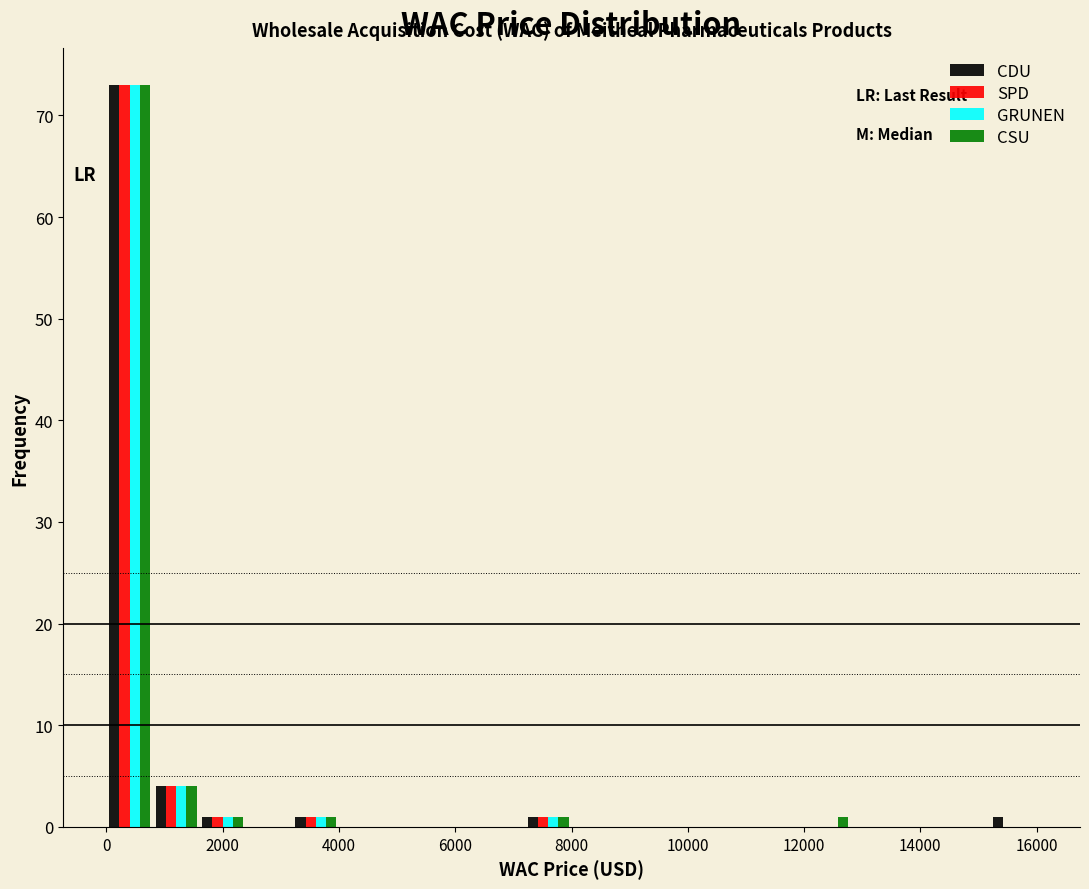

Reading left to right, transcribe this chart: for each range on the x-axis, give the height of each series' bar. The values are not printed on the chart, so give them approximately, as read against the axis.

0 to 800: CDU=73	SPD=73	GRUNEN=73	CSU=73
800 to 1600: CDU=4	SPD=4	GRUNEN=4	CSU=4
1600 to 2400: CDU=1	SPD=1	GRUNEN=1	CSU=1
2400 to 3200: CDU=0	SPD=0	GRUNEN=0	CSU=0
3200 to 4000: CDU=1	SPD=1	GRUNEN=1	CSU=1
4000 to 4800: CDU=0	SPD=0	GRUNEN=0	CSU=0
4800 to 5600: CDU=0	SPD=0	GRUNEN=0	CSU=0
5600 to 6400: CDU=0	SPD=0	GRUNEN=0	CSU=0
6400 to 7200: CDU=0	SPD=0	GRUNEN=0	CSU=0
7200 to 8000: CDU=1	SPD=1	GRUNEN=1	CSU=1
8000 to 8800: CDU=0	SPD=0	GRUNEN=0	CSU=0
8800 to 9600: CDU=0	SPD=0	GRUNEN=0	CSU=0
9600 to 10400: CDU=0	SPD=0	GRUNEN=0	CSU=0
10400 to 11200: CDU=0	SPD=0	GRUNEN=0	CSU=0
11200 to 12000: CDU=0	SPD=0	GRUNEN=0	CSU=0
12000 to 12800: CDU=0	SPD=0	GRUNEN=0	CSU=1
12800 to 13600: CDU=0	SPD=0	GRUNEN=0	CSU=0
13600 to 14400: CDU=0	SPD=0	GRUNEN=0	CSU=0
14400 to 15200: CDU=0	SPD=0	GRUNEN=0	CSU=0
15200 to 16000: CDU=1	SPD=0	GRUNEN=0	CSU=0